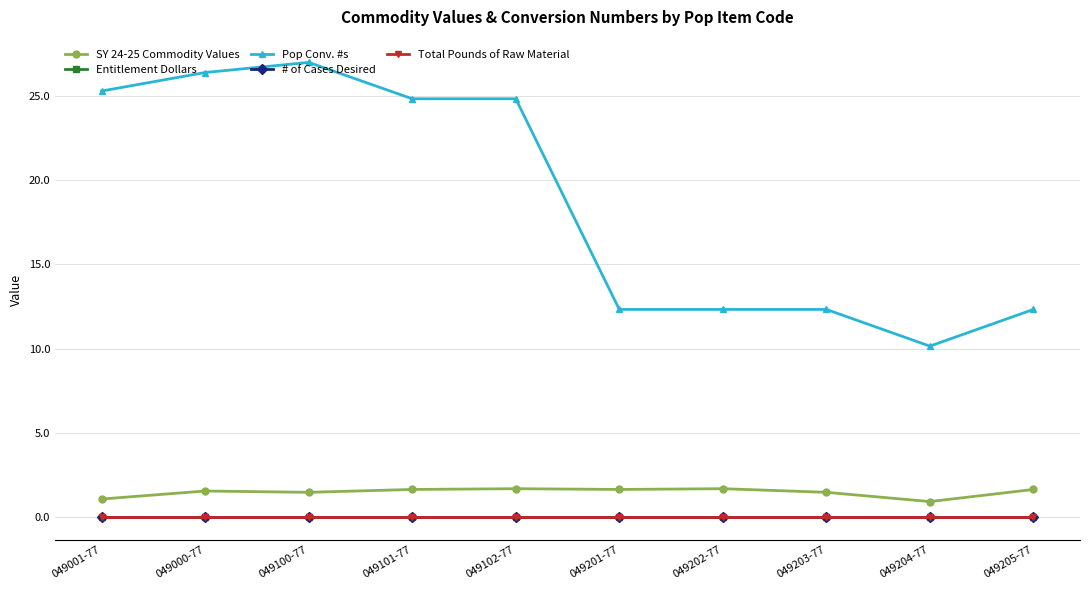

What is the maximum value for SY 24-25 Commodity Values?

1.7